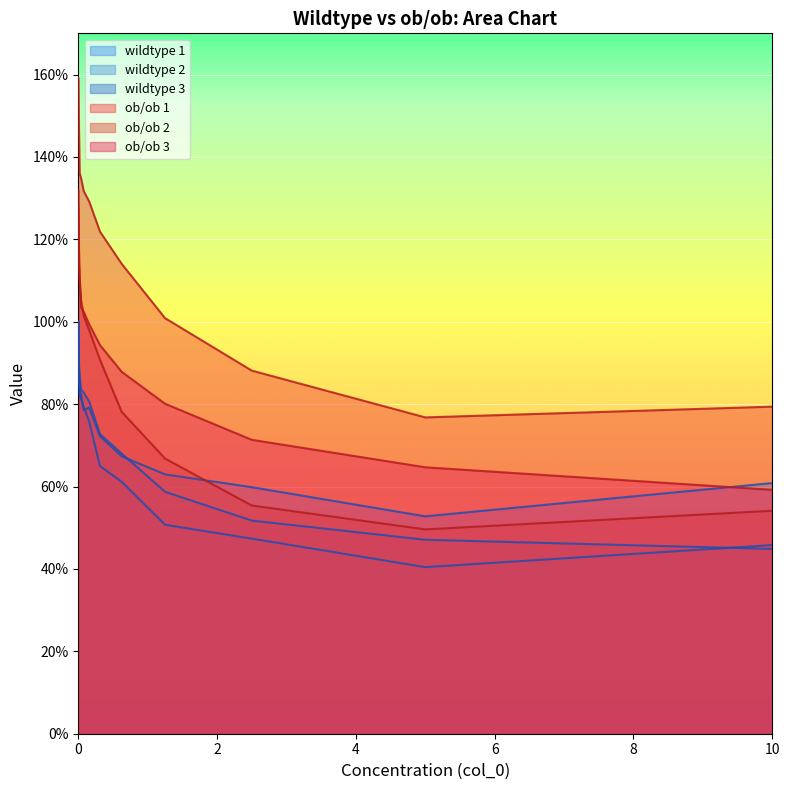

True or false: ob/ob_1 and ob/ob_2 cross at least once.

False